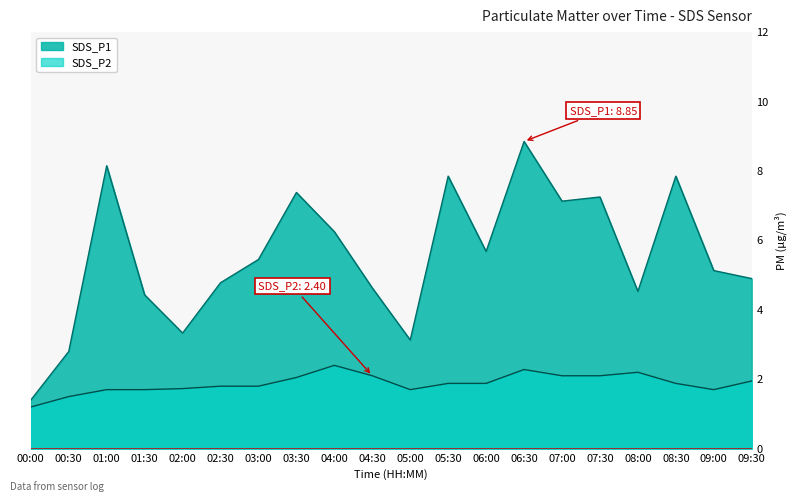

Reading left to right, list all the values displayed in this chart.

SDS_P1: 00:00=1.4	00:30=2.8	01:00=8.2	01:30=4.4	02:00=3.3	02:30=4.8	03:00=5.5	03:30=7.4	04:00=6.2	04:30=4.6	05:00=3.1	05:30=7.8	06:00=5.7	06:30=8.8	07:00=7.1	07:30=7.2	08:00=4.5	08:30=7.8	09:00=5.1	09:30=4.9
SDS_P2: 00:00=1.2	00:30=1.5	01:00=1.7	01:30=1.7	02:00=1.7	02:30=1.8	03:00=1.8	03:30=2.0	04:00=2.4	04:30=2.1	05:00=1.7	05:30=1.9	06:00=1.9	06:30=2.3	07:00=2.1	07:30=2.1	08:00=2.2	08:30=1.9	09:00=1.7	09:30=1.9